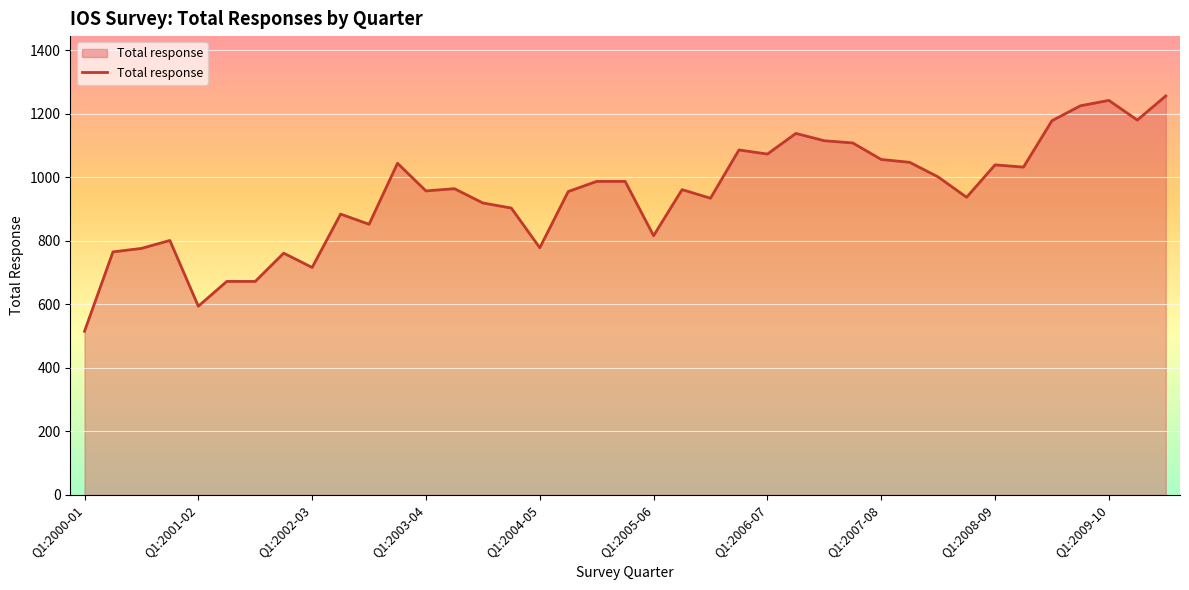

What is the minimum value shown in the chart?

515